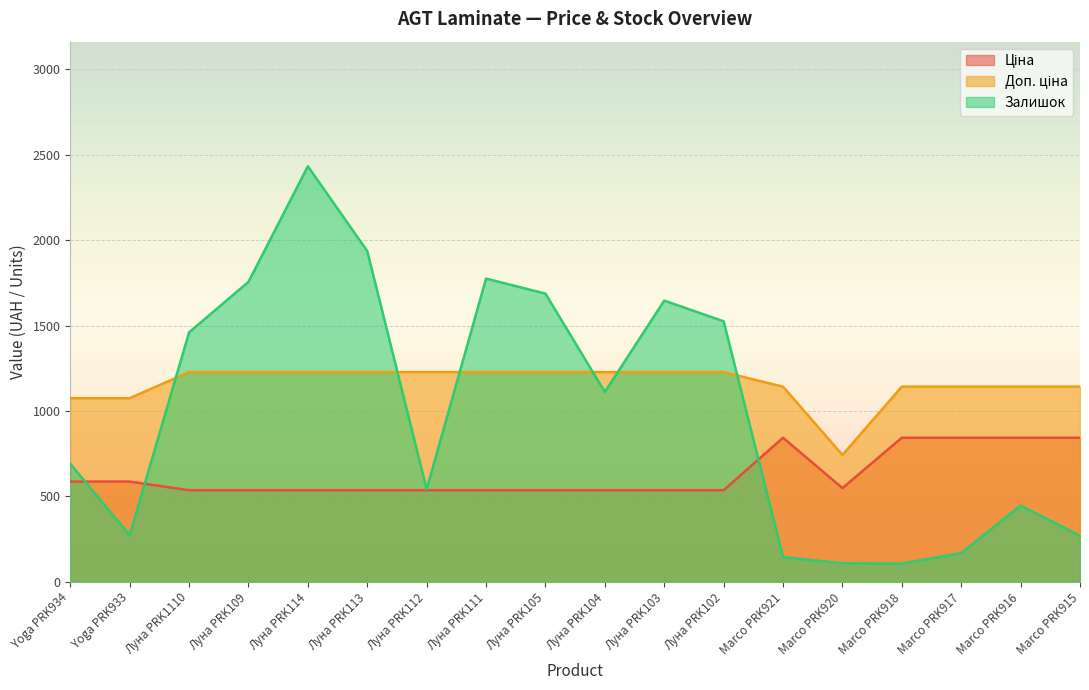

Between Луна PRK102 and Marco PRK921, which series saw the biggest shift?

Залишок